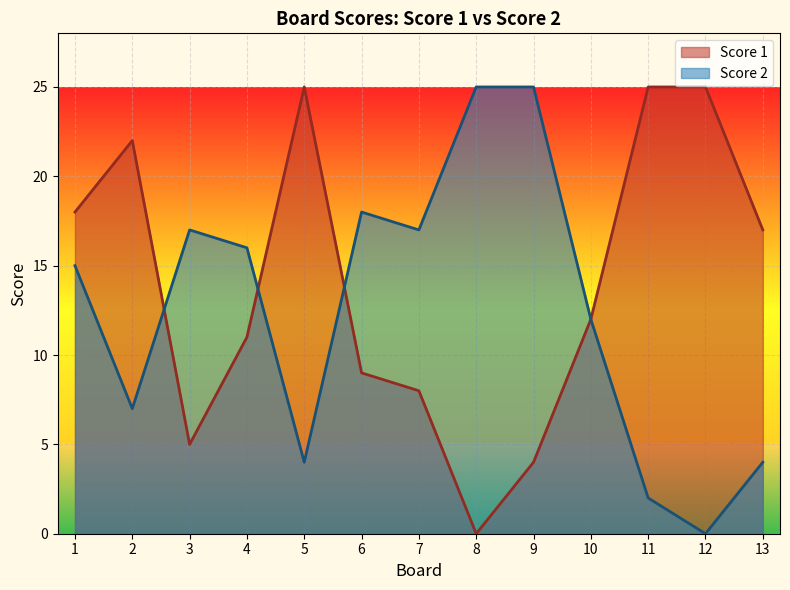

Where does the Score 2 series first go above 15?

3